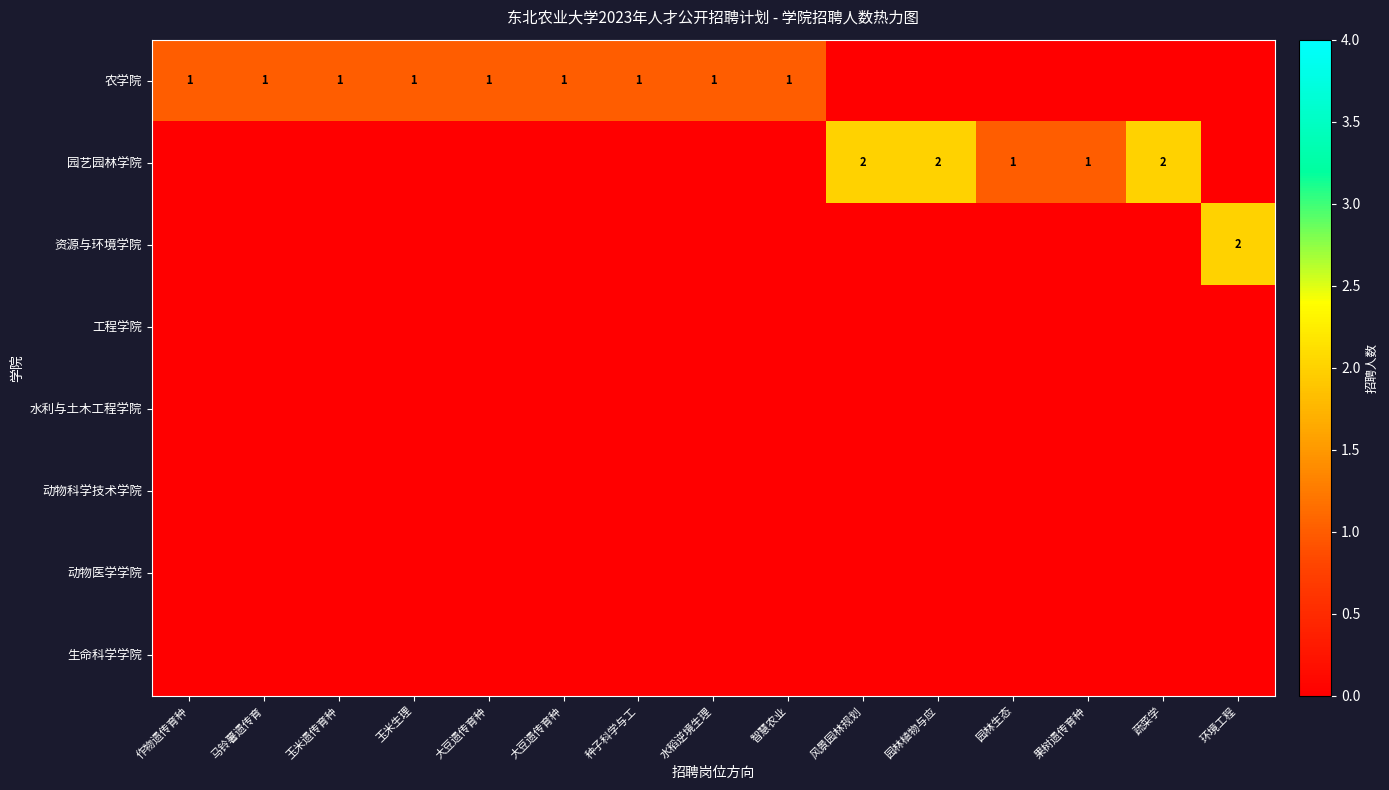

Is it true that 农学院 equals 2 at 作物遗传育种?

False